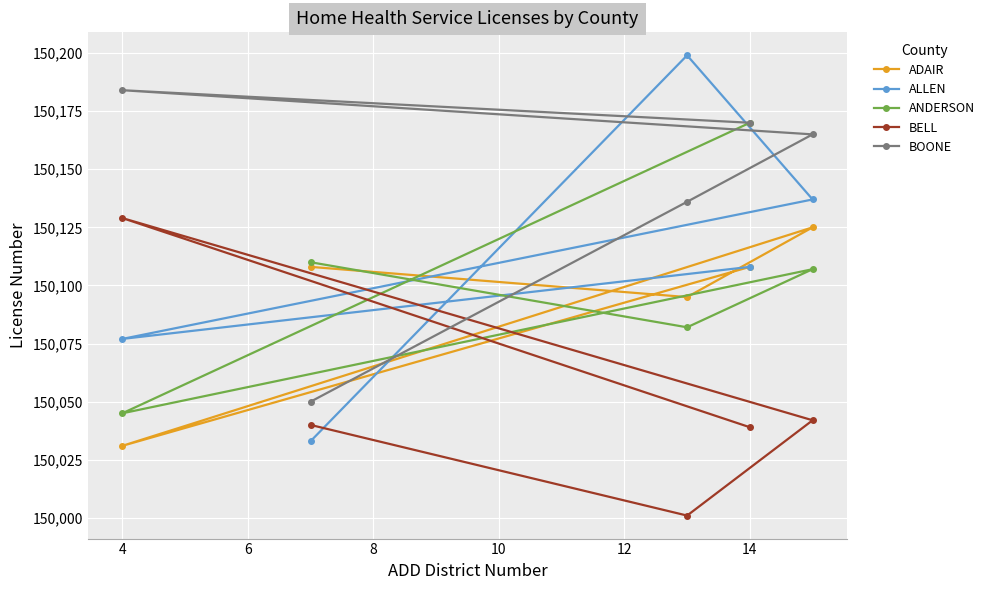

What is the spread (max minus min) of values at 14?

131